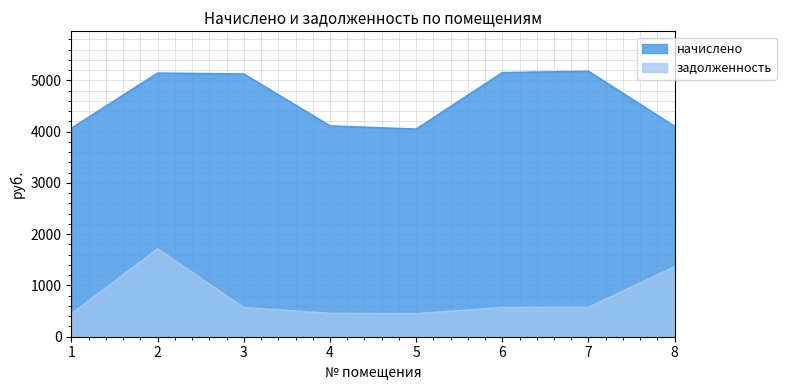

Where is начислено nearest to the value 4614?

4